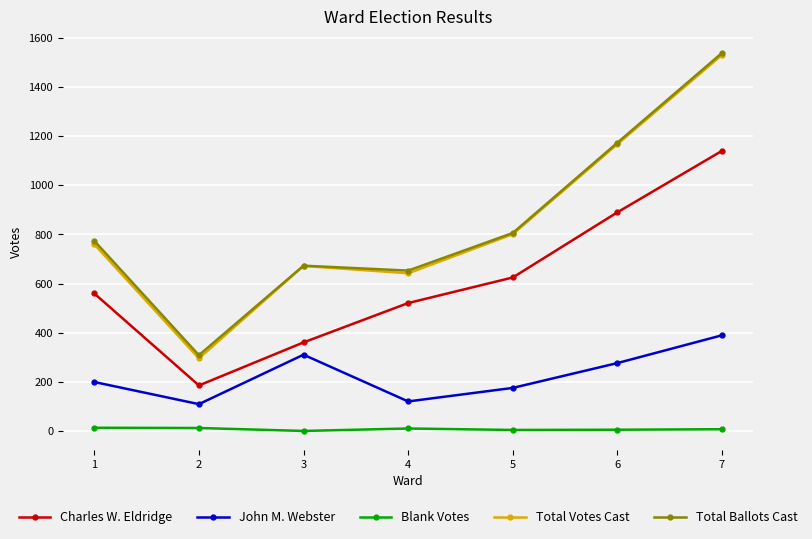

The John M. Webster series shows 176 at 5. True or false?

True